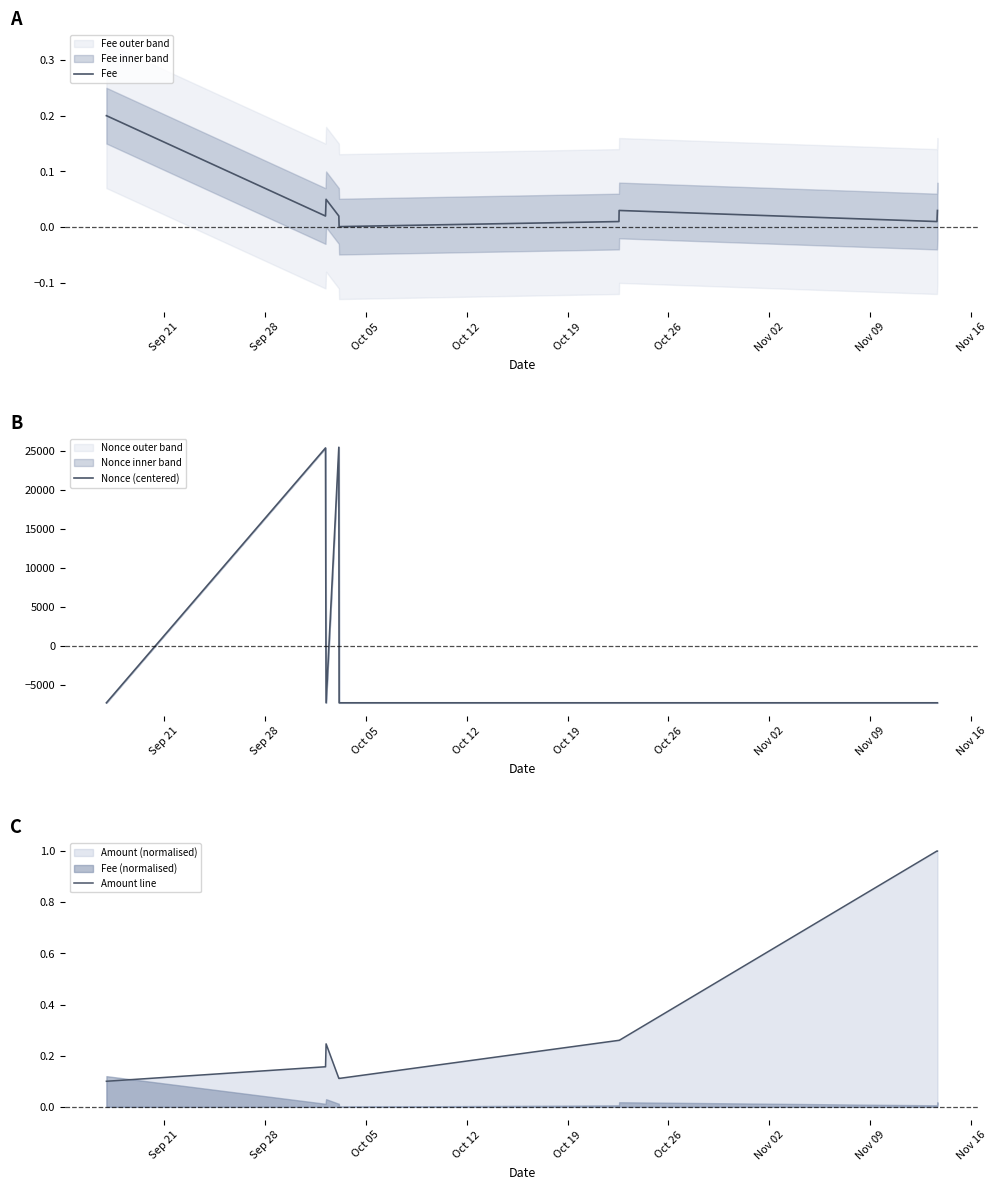

How many times do Nonce (centered) and Amount line cross each other?

4